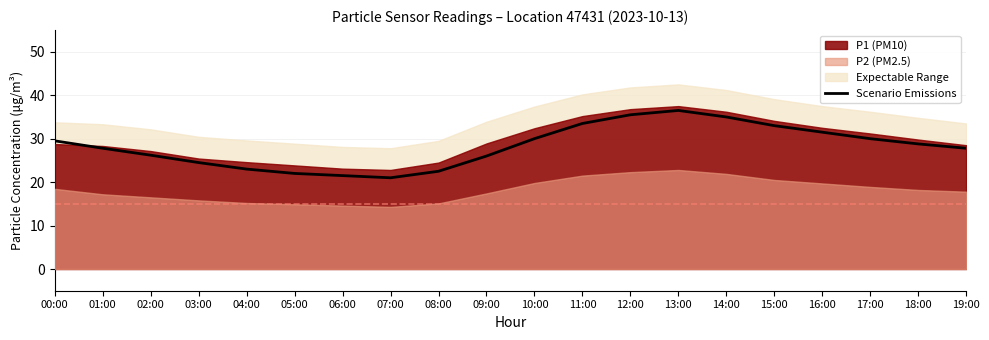

Where is the first local maximum?

13:00